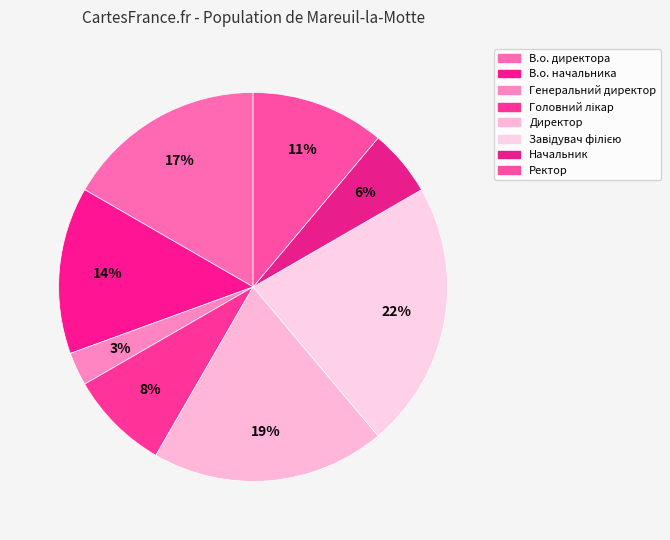

What percentage is the В.о. директора slice, to the nearest percent?

17%